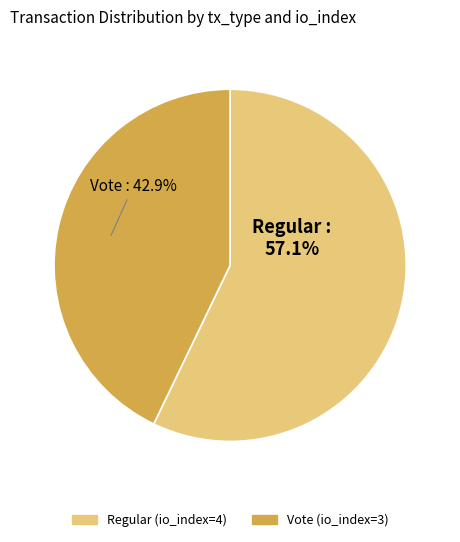

To the nearest percent, what is the combined percentage of Regular (io_index=4) and Vote (io_index=3)?

100%